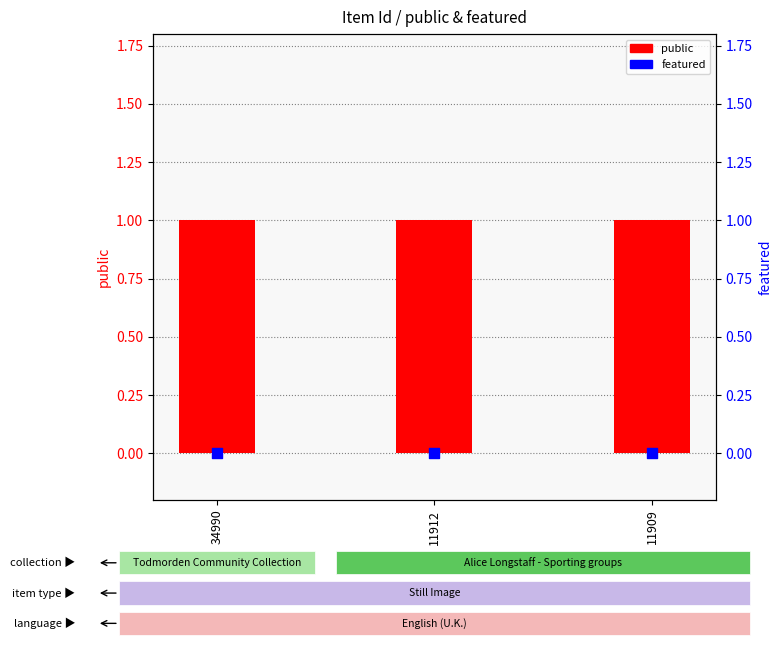

At how many categories does at least one series exceed 0?

3